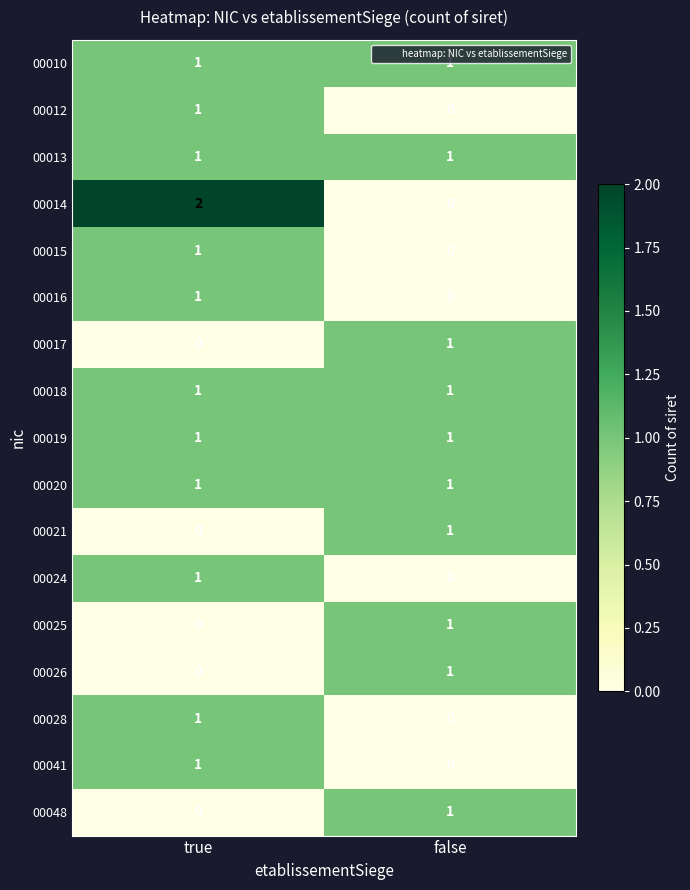

Which series changed the most between true and false?

00014